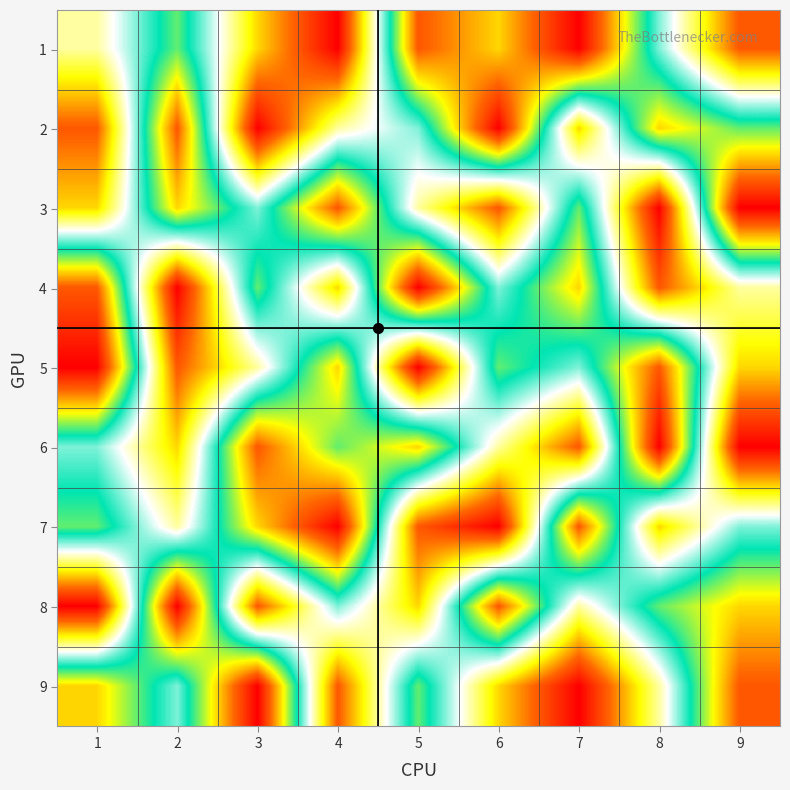

At which category is the sum across all series the highest?

1